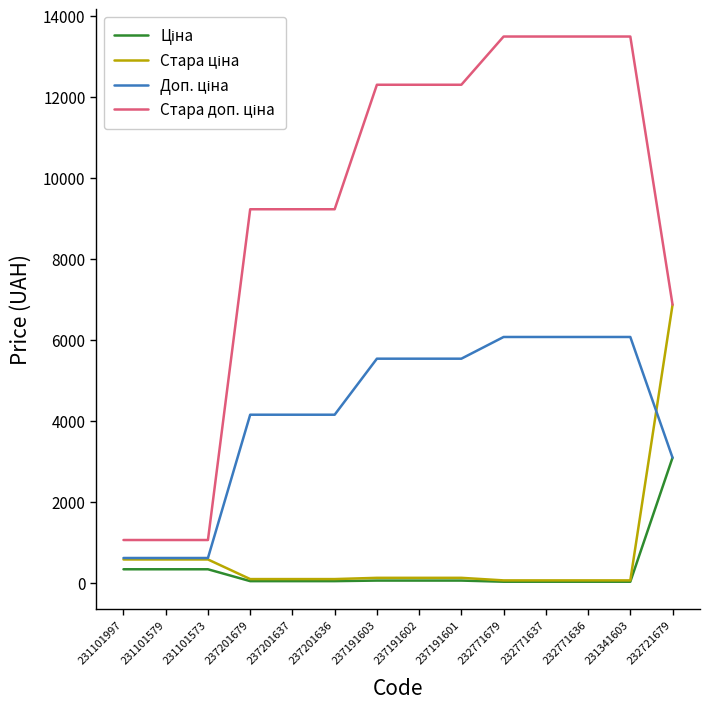

What is the difference between the highest and lowest values at 231101573?

722.8